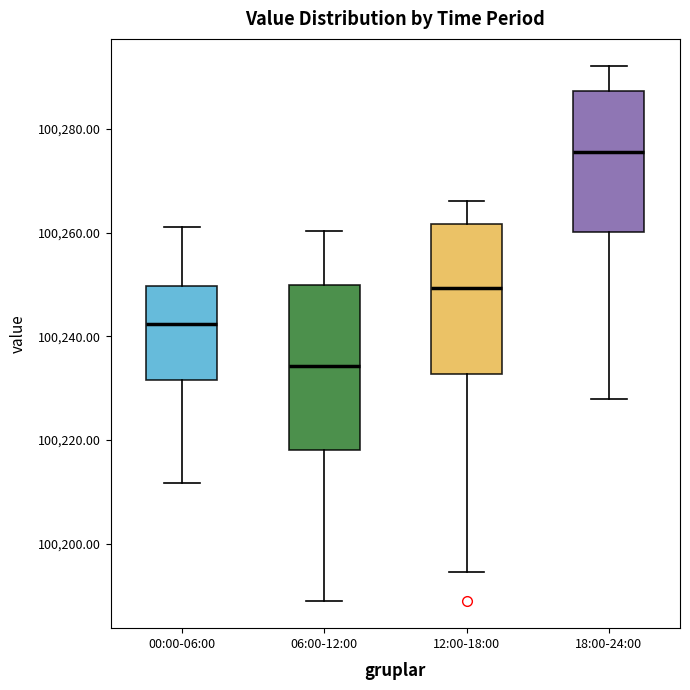

Where does the upper whisker of the box for 00:00-06:00 end on the y-axis? The values are not printed on the chart, so give them approximately, as read against the axis.

100262